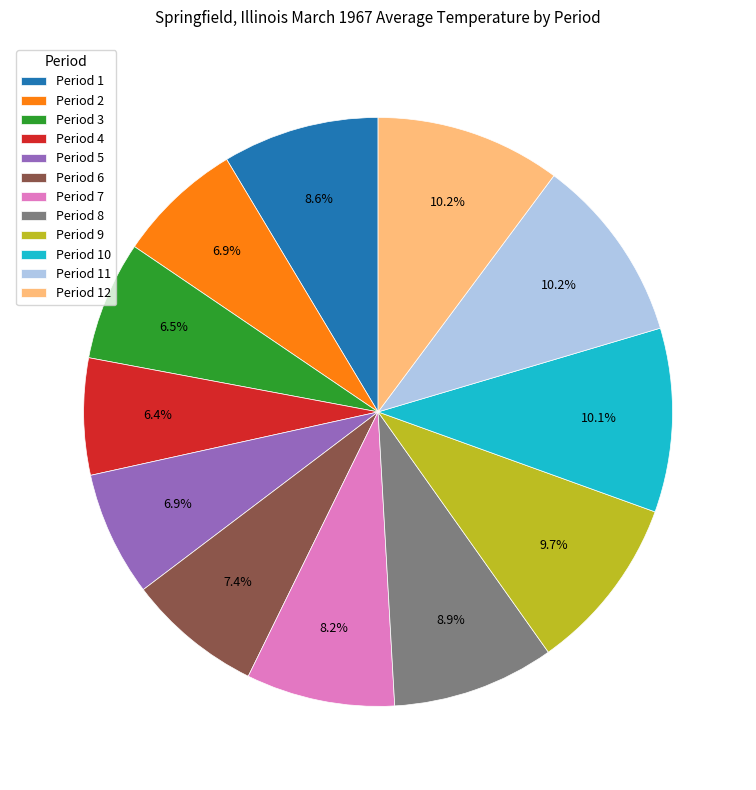

Do Period 10 and Period 12 together represent more than half of the pie?

No